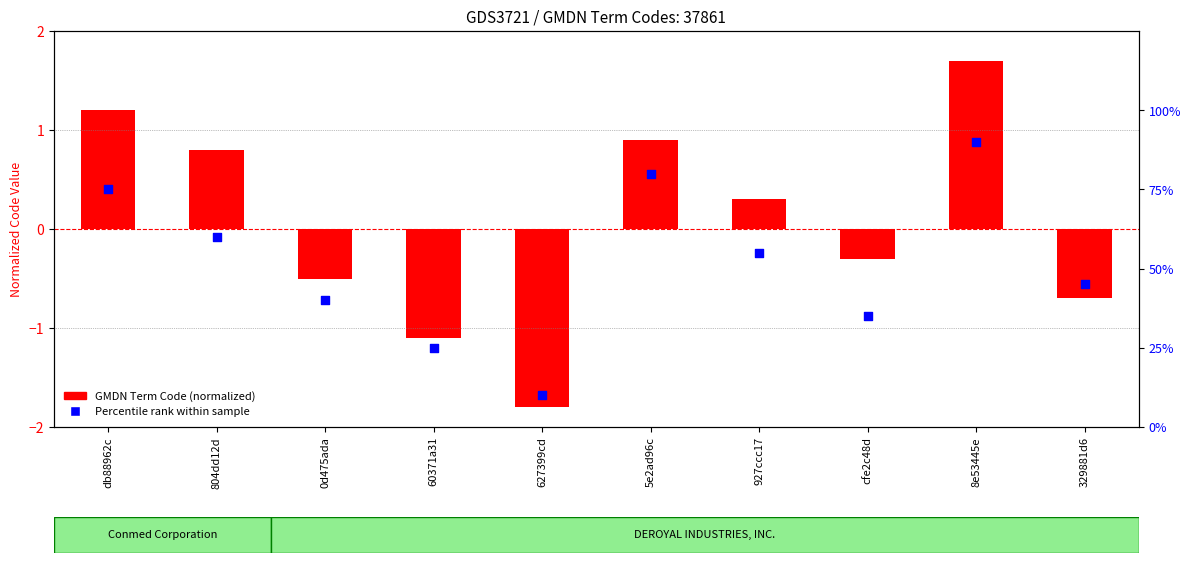

Which series has the widest spread of Y values?

Percentile rank within sample